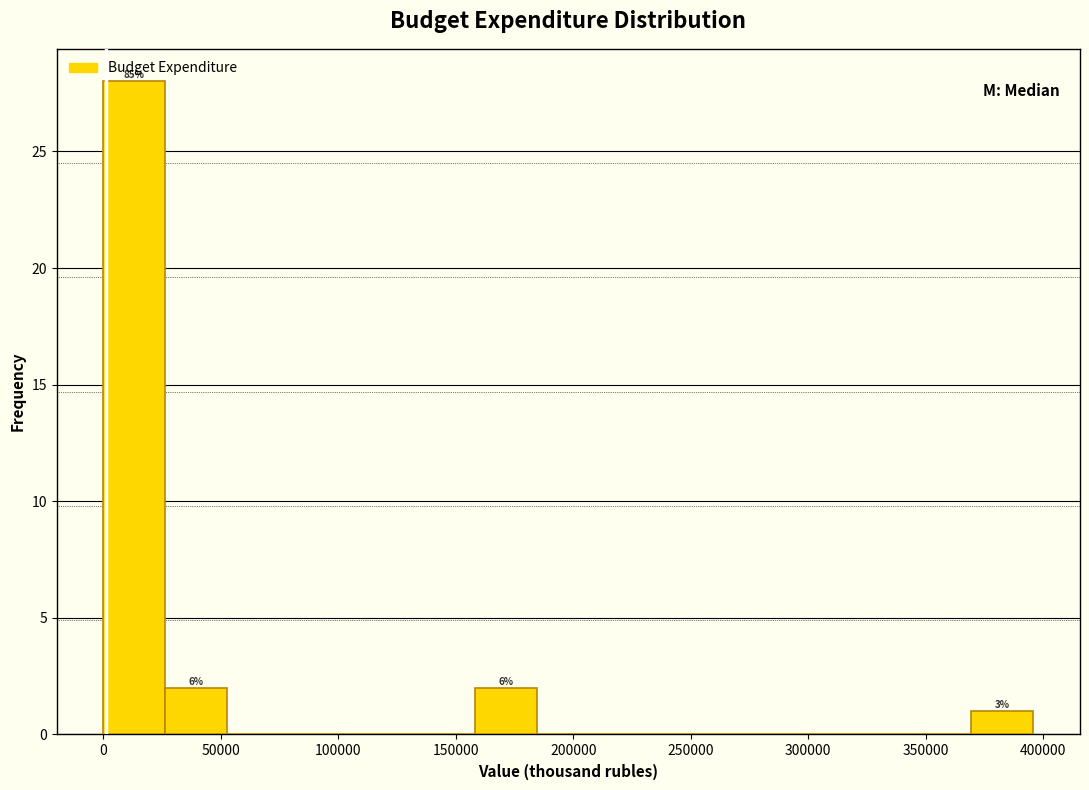

Which range on the x-axis has the tallest bar?

0 to 25000